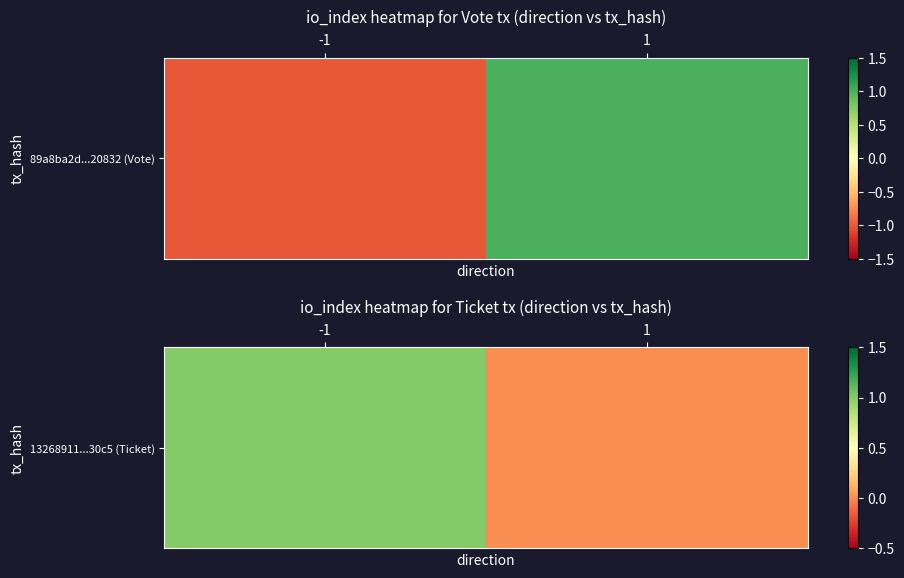

Is it true that the value at 1 is 0?

False